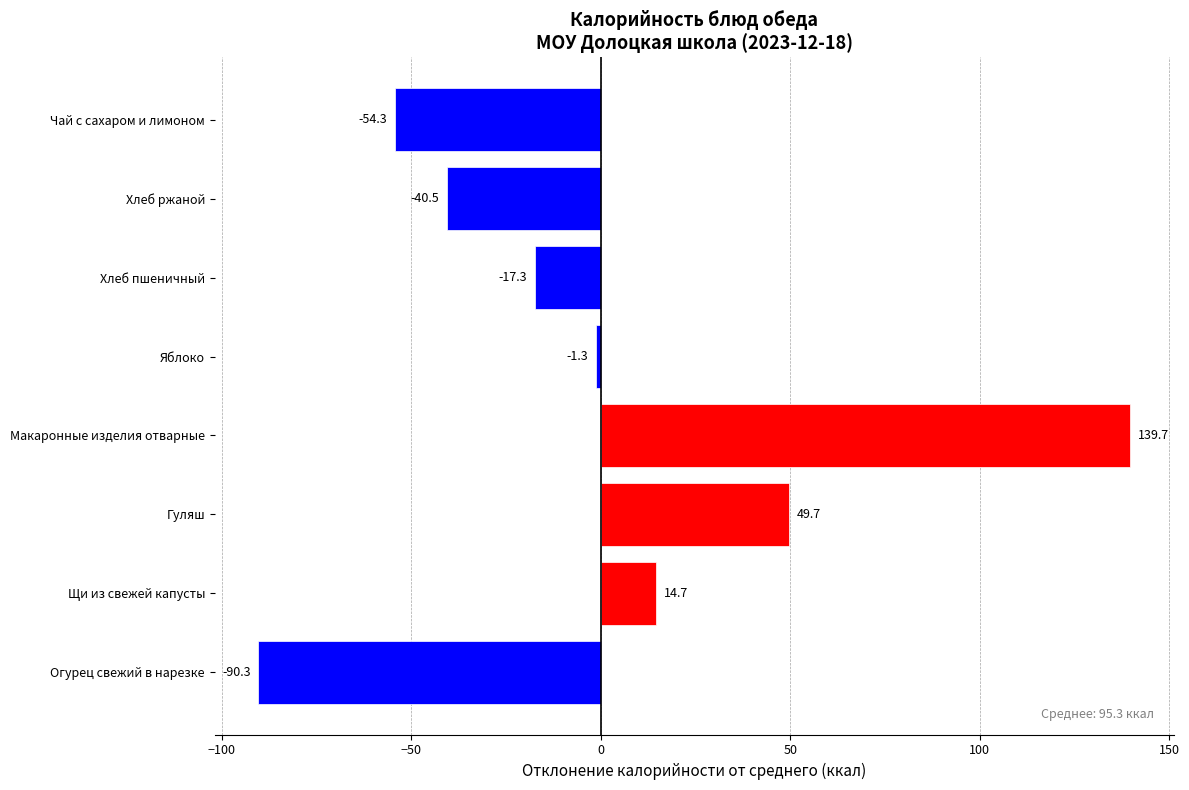

The value at Огурец свежий в нарезке is -131.6. True or false?

False